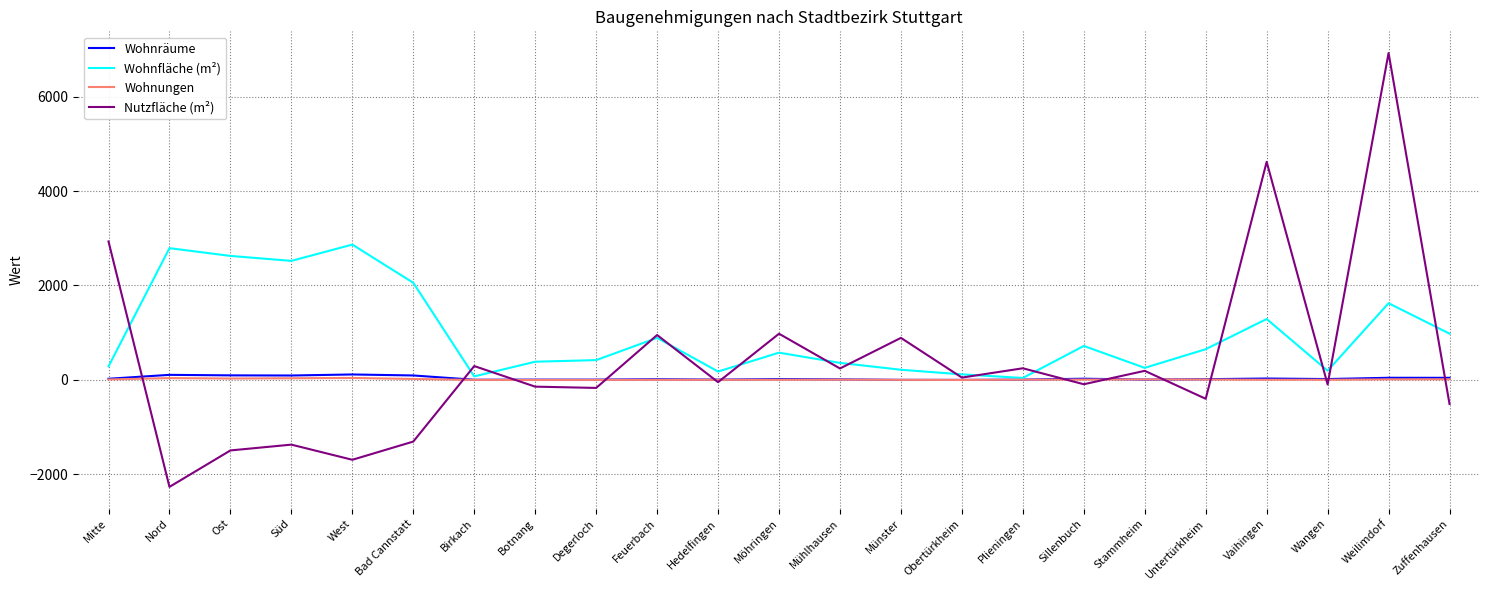

What is the maximum value for Nutzfläche (m²)?

6923